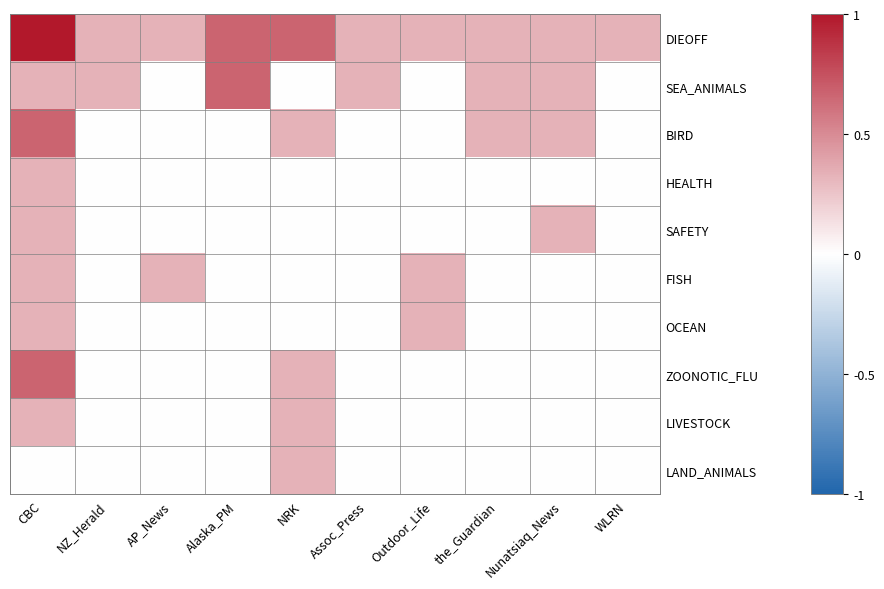

Which series has the widest spread of values?

DIEOFF